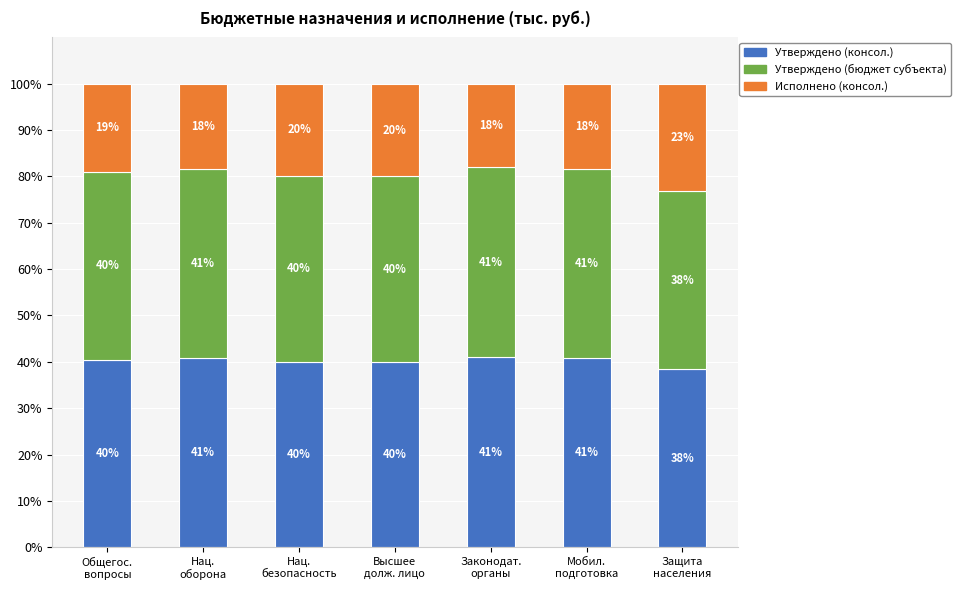

What is the minimum value for Утверждено (консол.)?

38.4